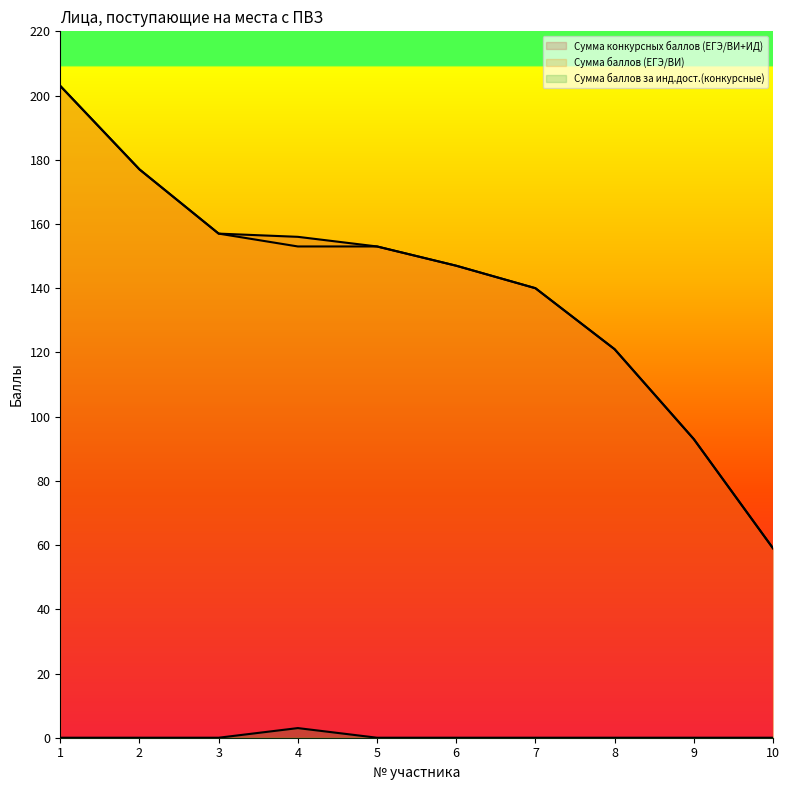

What is the difference between the Сумма баллов за инд.дост.(конкурсные) values at 10 and 4?

3